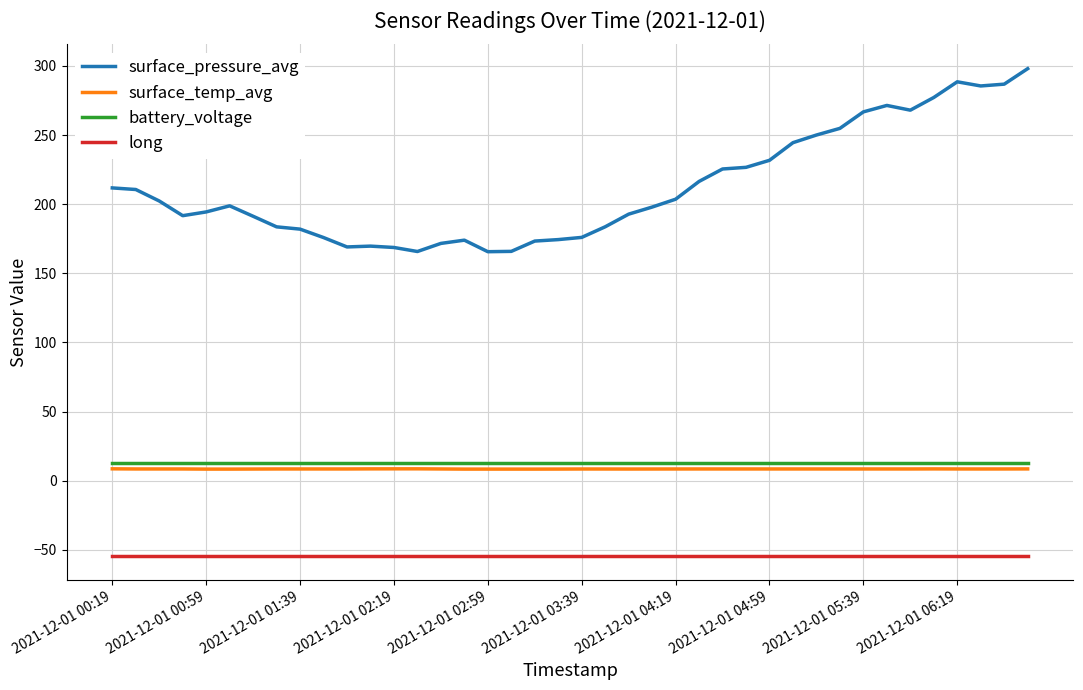

What is the maximum value for long?

-54.1